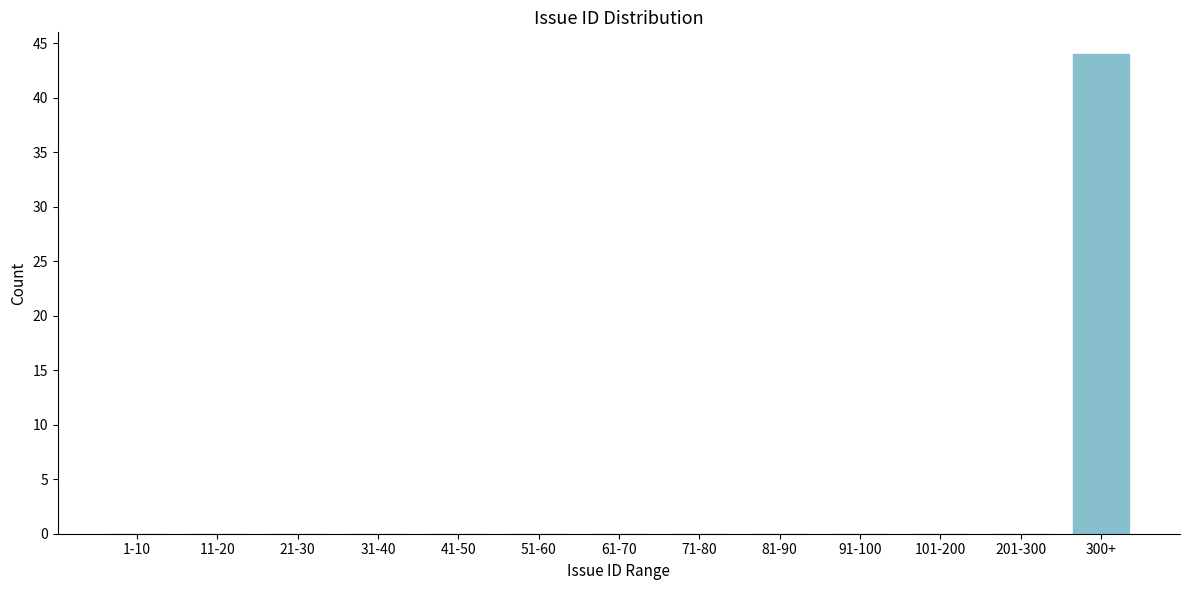

Reading left to right, list all the values displayed in this chart.

1-10=0	11-20=0	21-30=0	31-40=0	41-50=0	51-60=0	61-70=0	71-80=0	81-90=0	91-100=0	101-200=0	201-300=0	300+=44